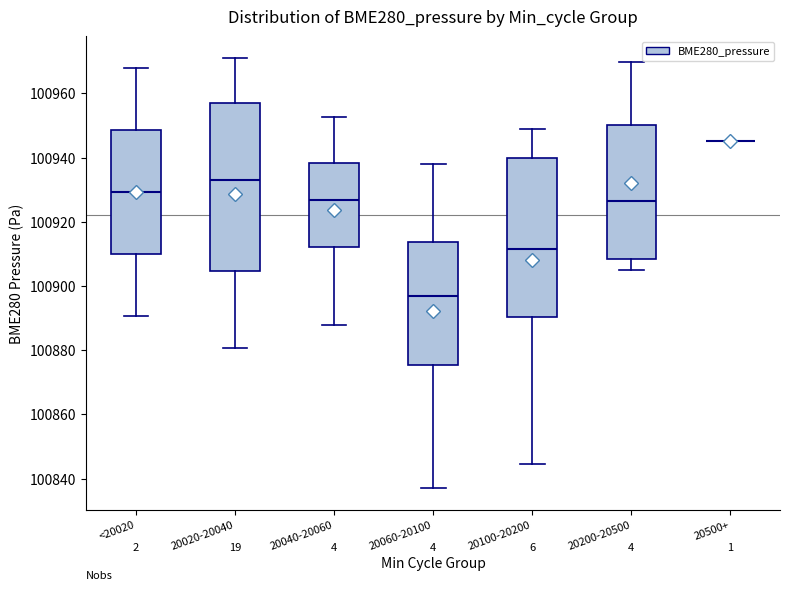

Comparing the boxes themselves (not the whiskers), which one is the tallest?

20020-20040